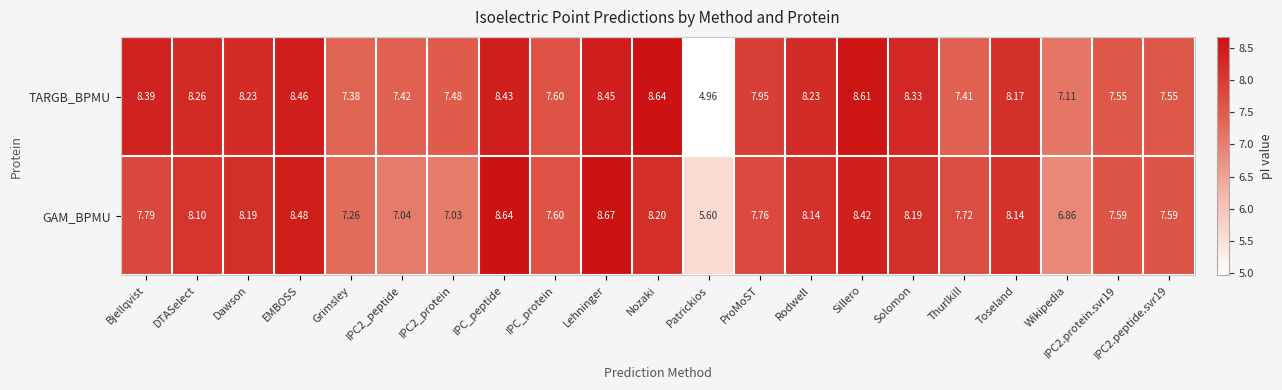

At which label does TARGB_BPMU first exceed 8?

Bjellqvist